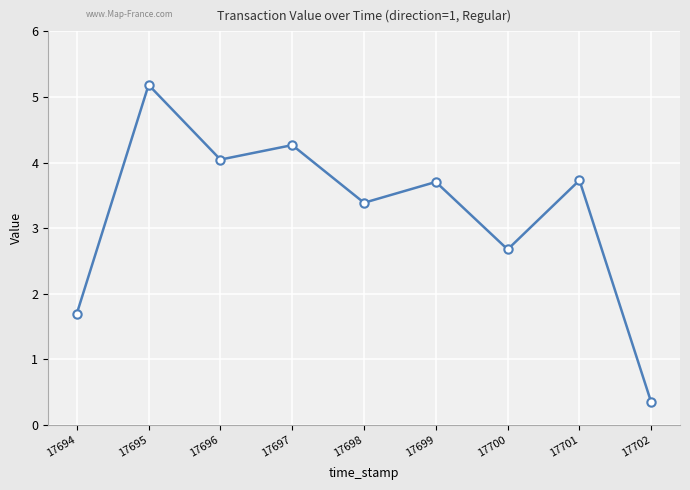

Is it true that the value at 17698 is 3.4?

True